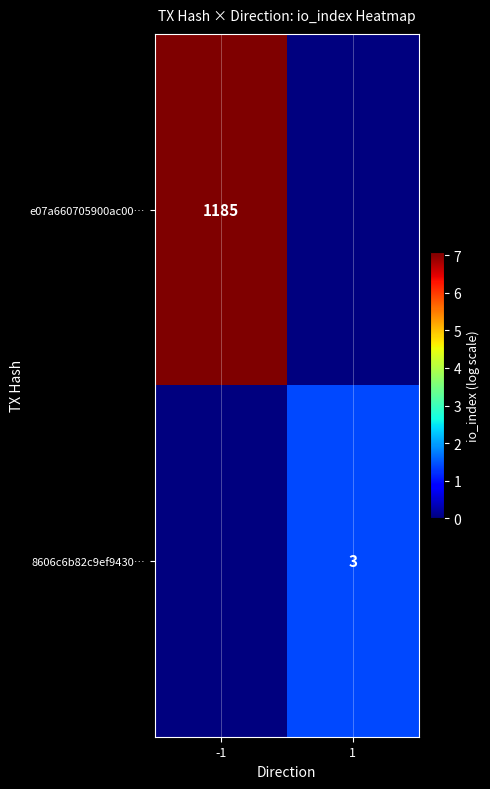

What is the total value across all series at 1?

1.4